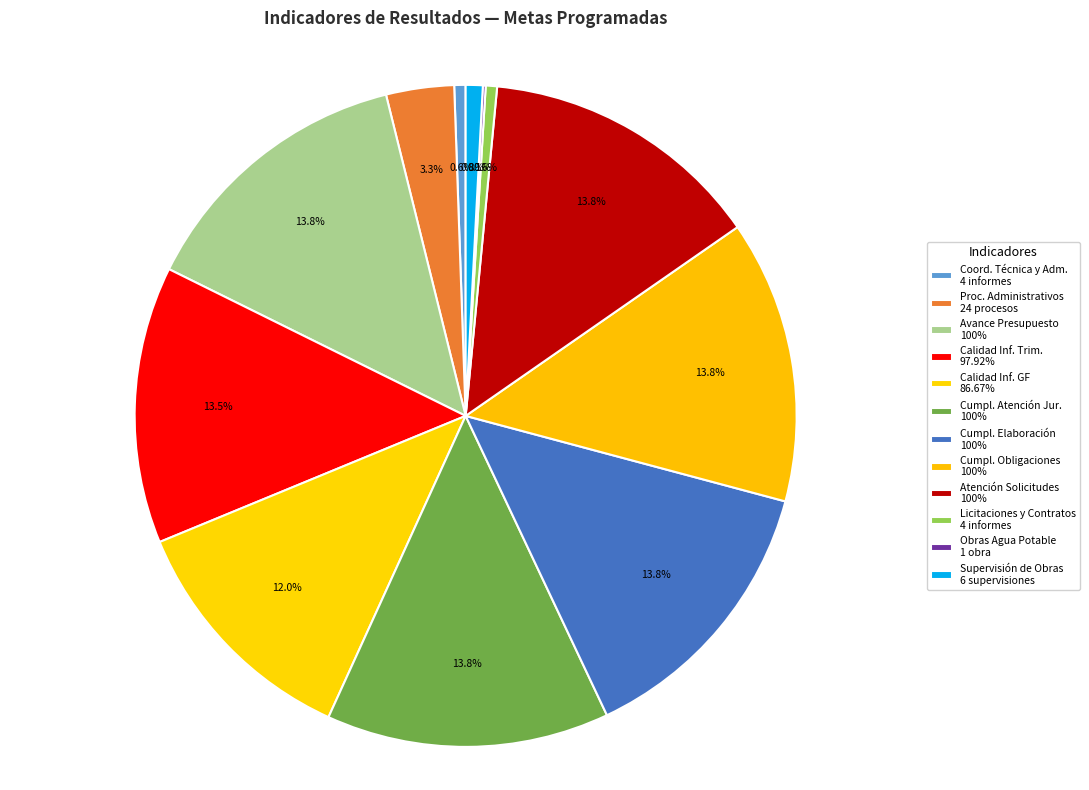

Which category has the biggest portion of the pie?

PORCENTAJE DE AVANCE DEL PRESUPUESTO